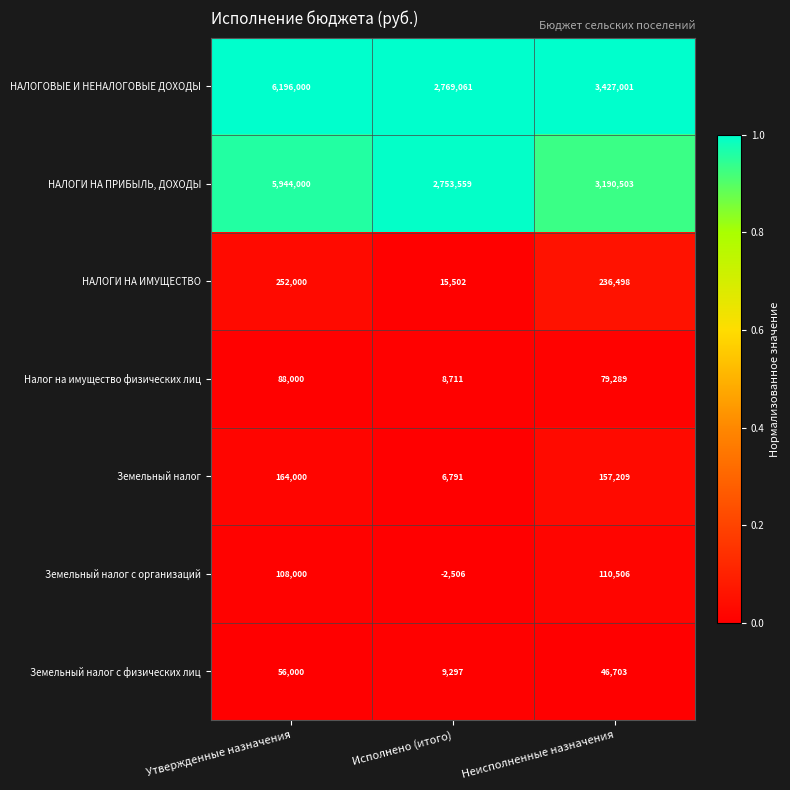

Which label corresponds to the smallest value in the chart?

Исполнено (итого)